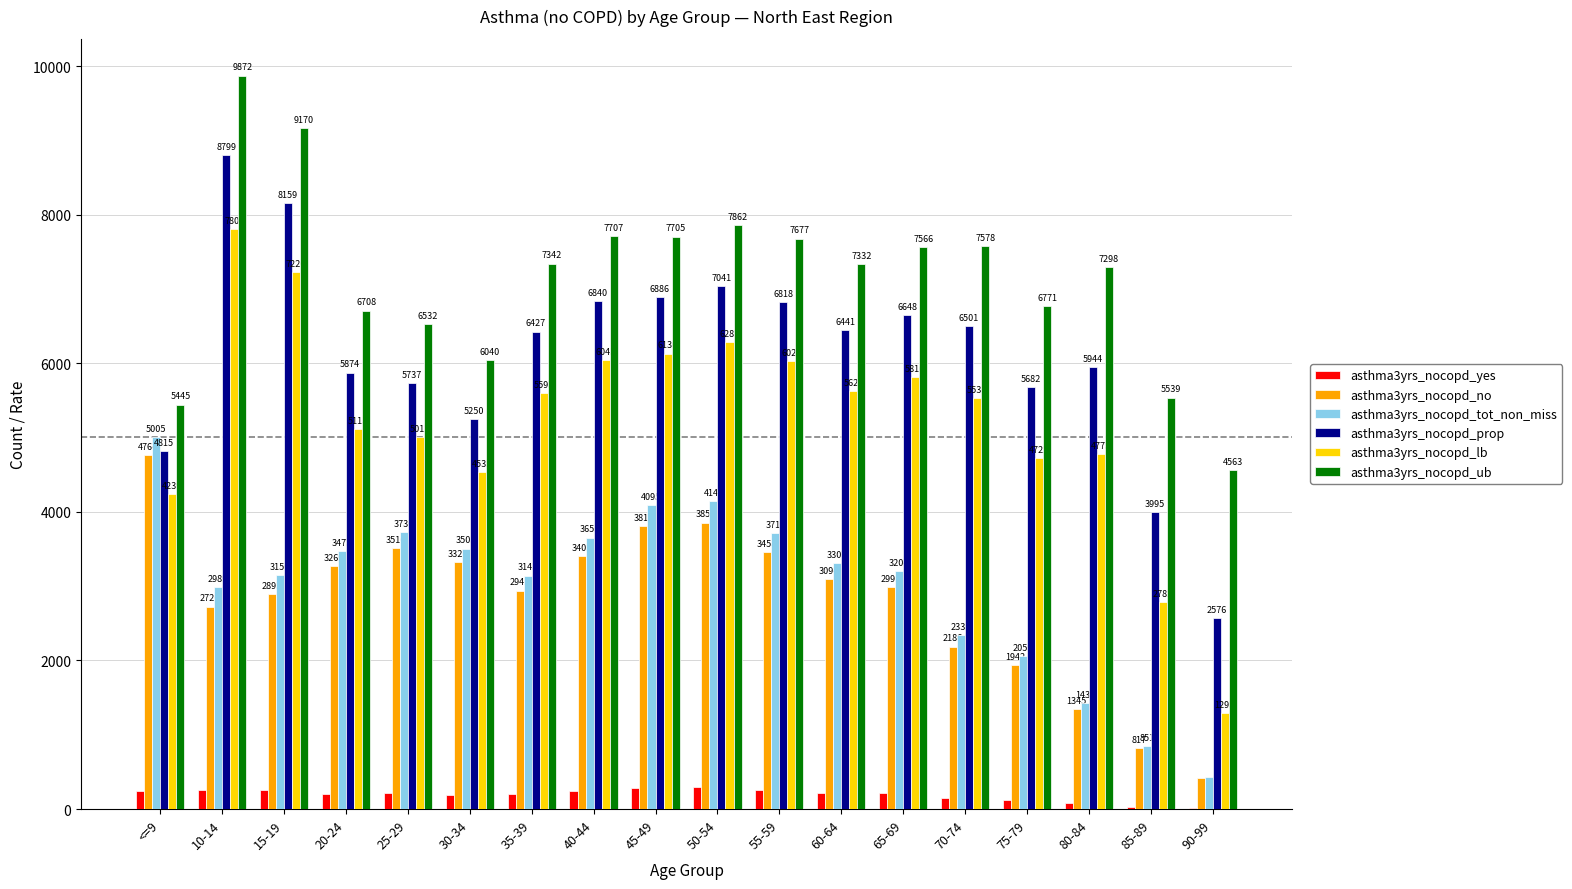

How many categories are shown in the chart?

18